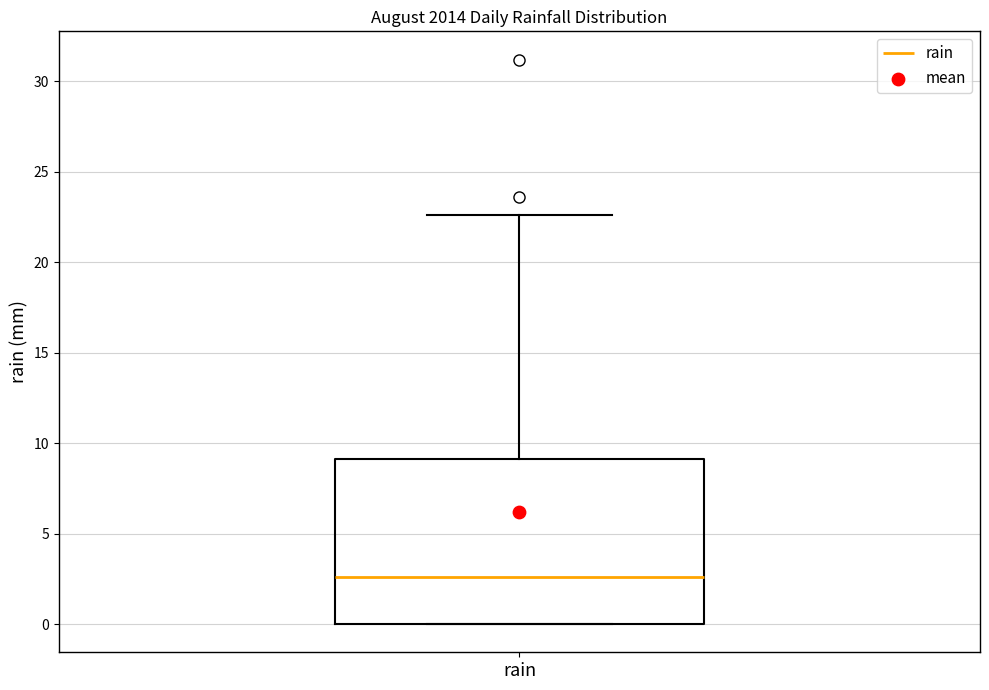

Transcribe this box plot: give where the median line is, the range the box spans, and where the two whiskers end, as read against the y-axis. The values are not printed on the chart, so give them approximately, as read against the axis.

median 2.5, box 0.0 to 9.0, whiskers 0.0 to 22.5